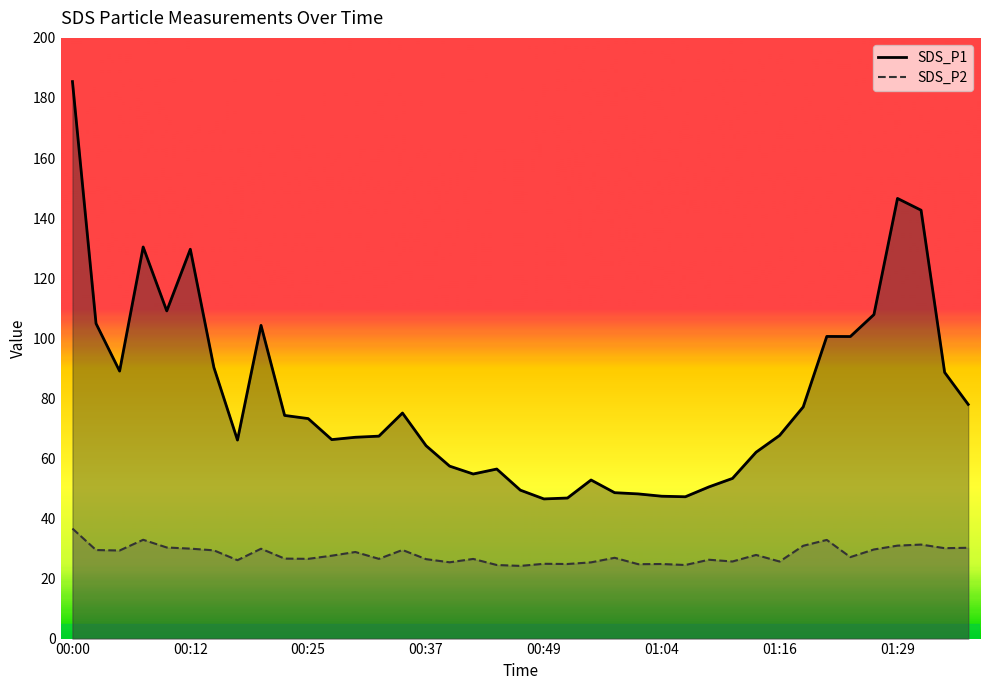

Is it true that SDS_P1 line equals 38.3 at 00:37?

False